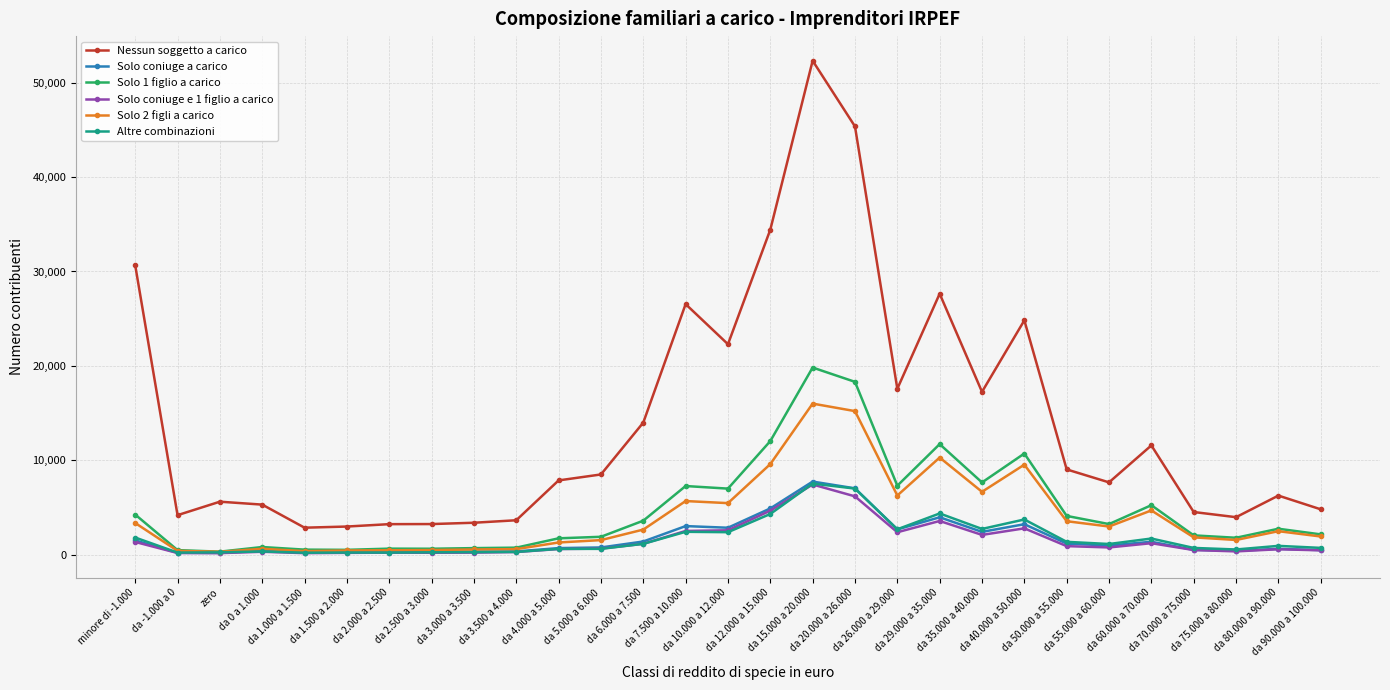

True or false: Solo coniuge e 1 figlio a carico and Nessun soggetto a carico intersect in this chart.

False